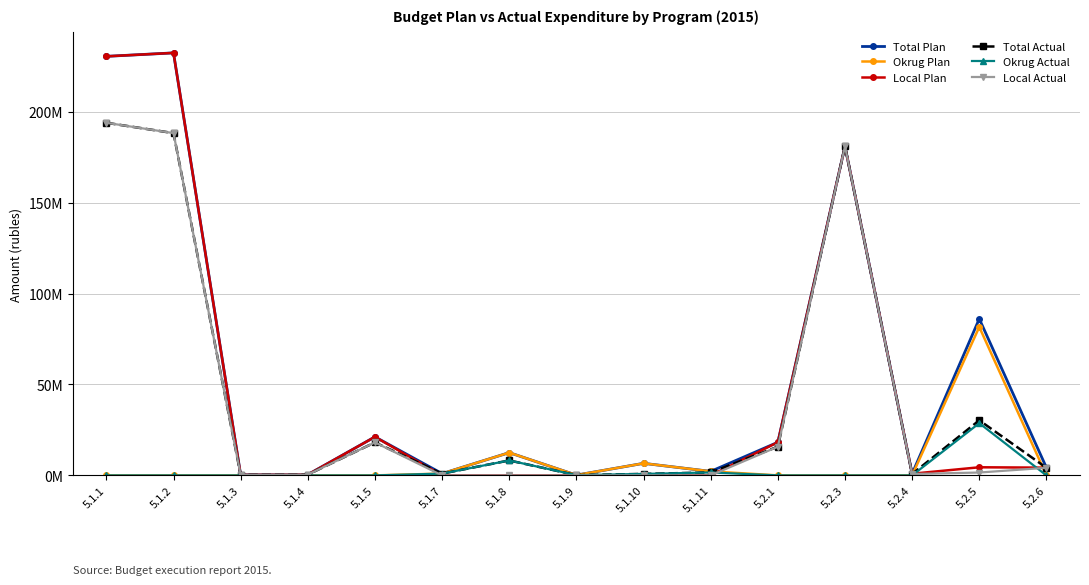

At which category does the chart reach its minimum across all series?

5.1.1